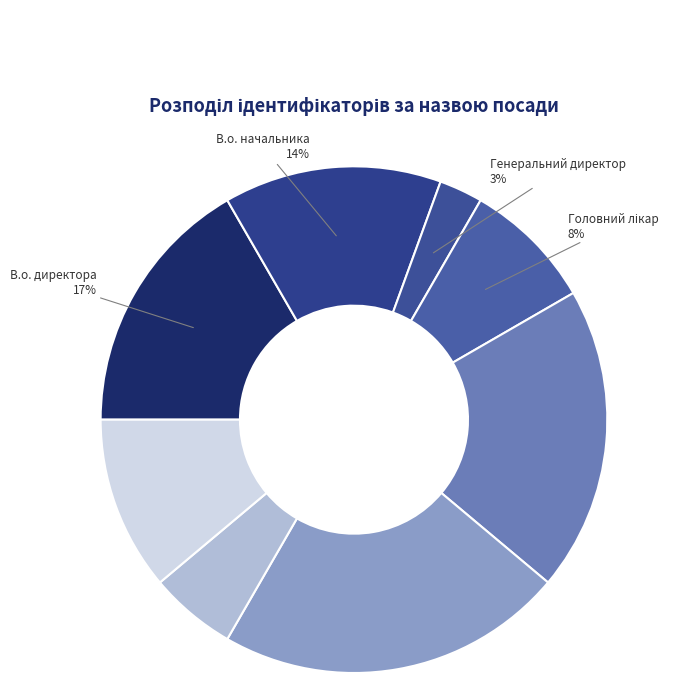

To the nearest percent, what is the difference between the largest and smallest slice percentages?

19%